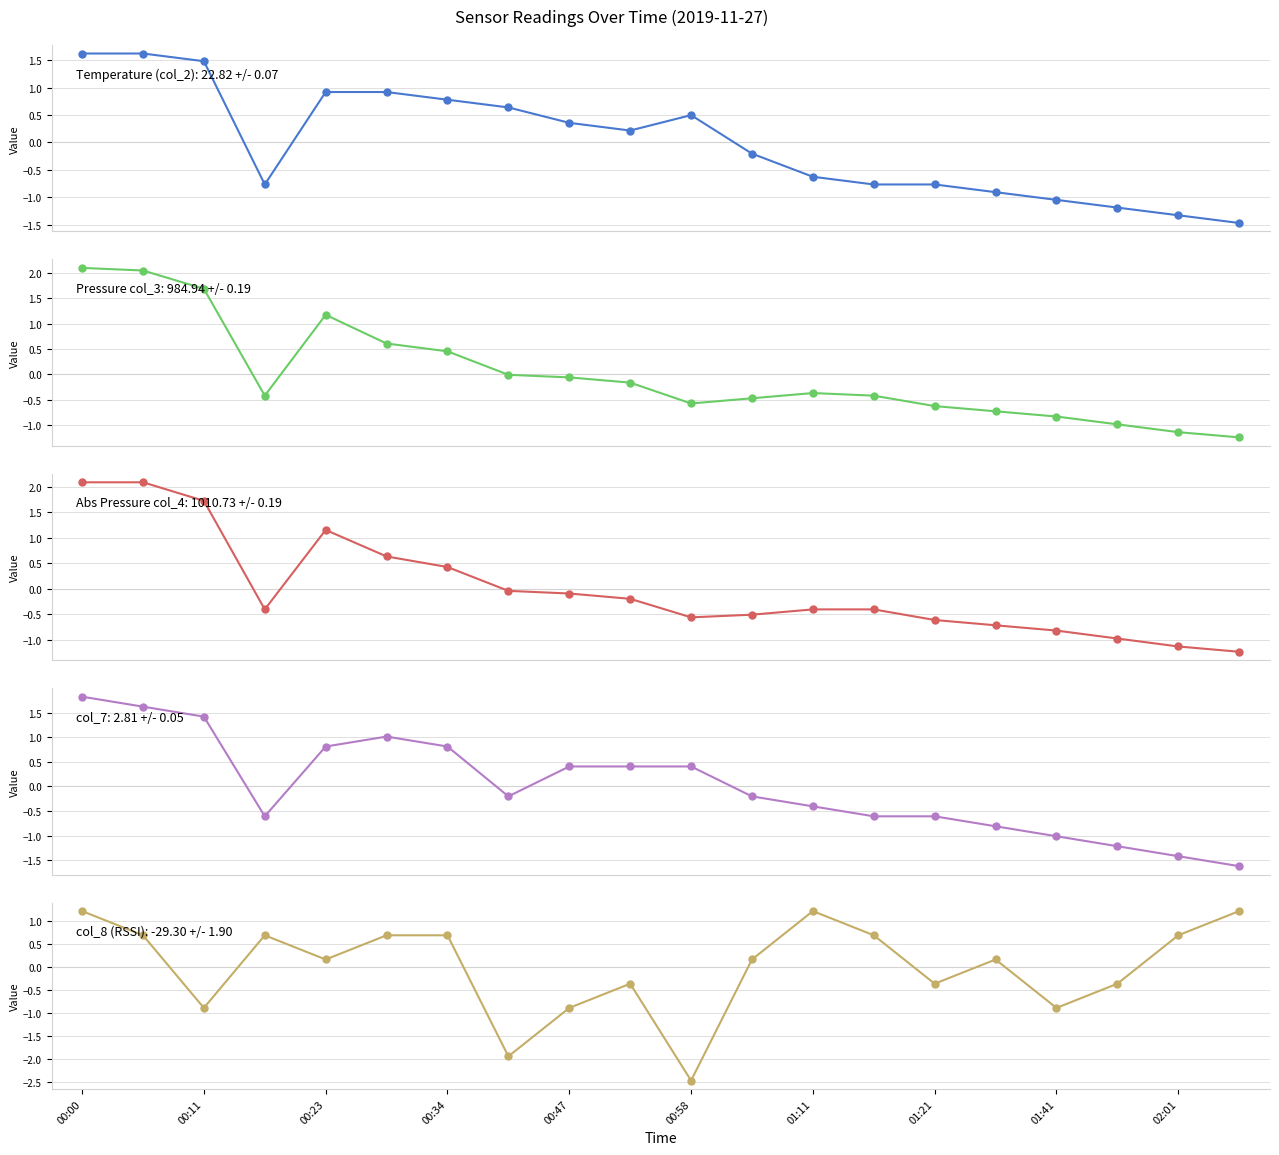

How many lines are shown in the chart?

5